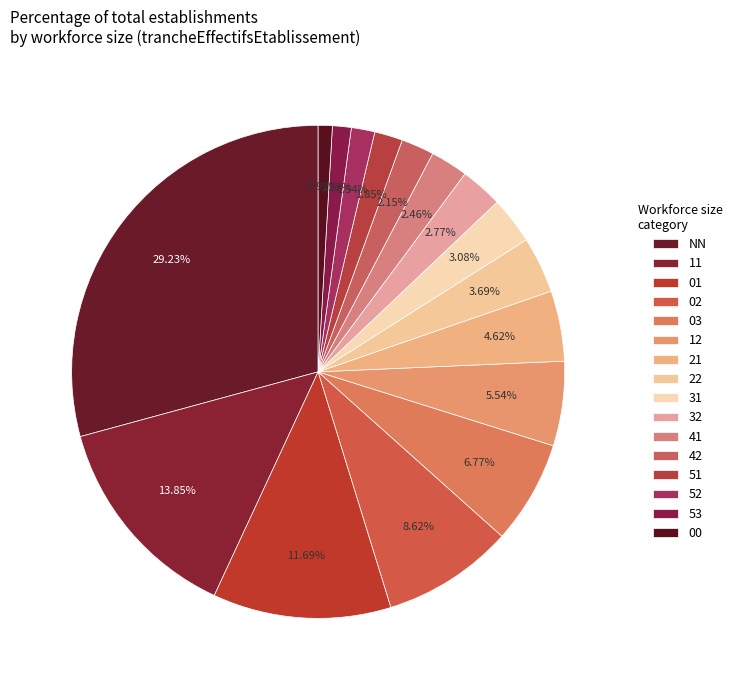

Count the number of slices in the pie.

16